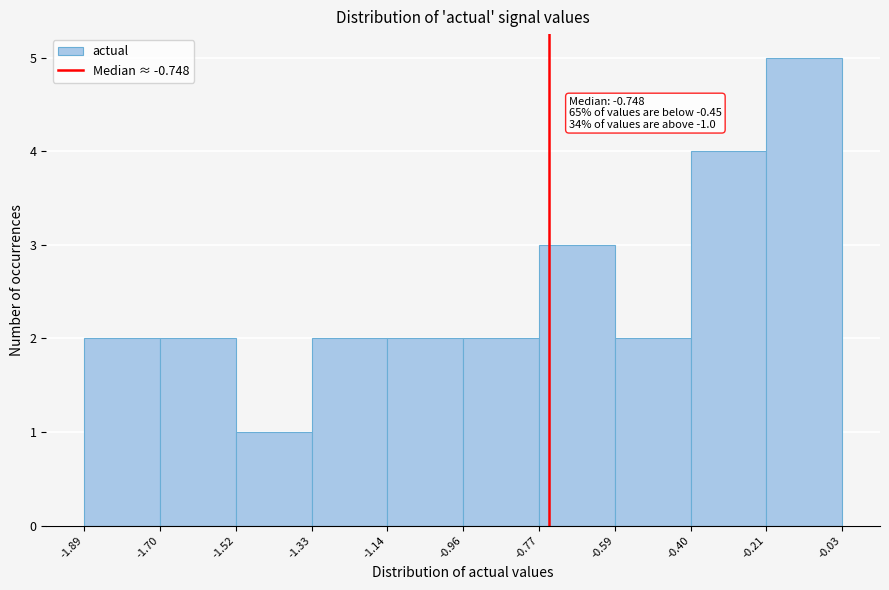

Which range on the x-axis has the tallest bar?

-0.21 to -0.03